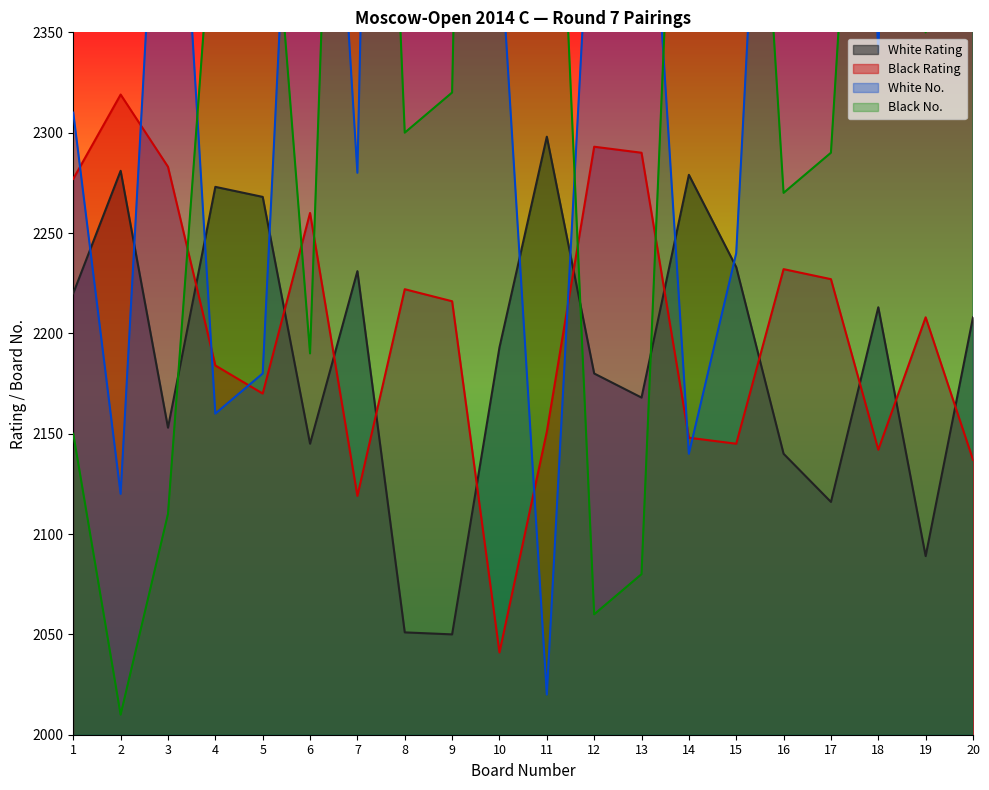

Where is White No. nearest to the value 2700?

16